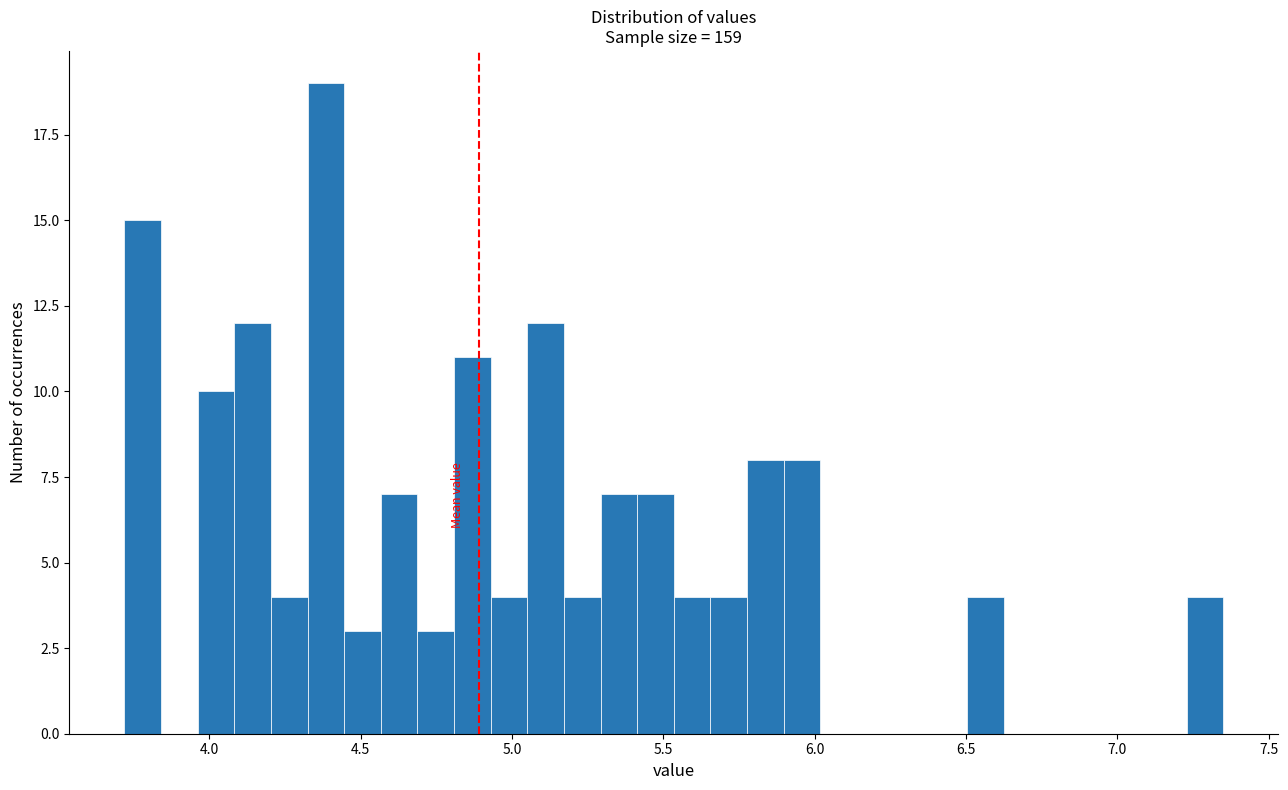

Read against the x-axis, roughly where is the centre of the tallest bar?

4.40